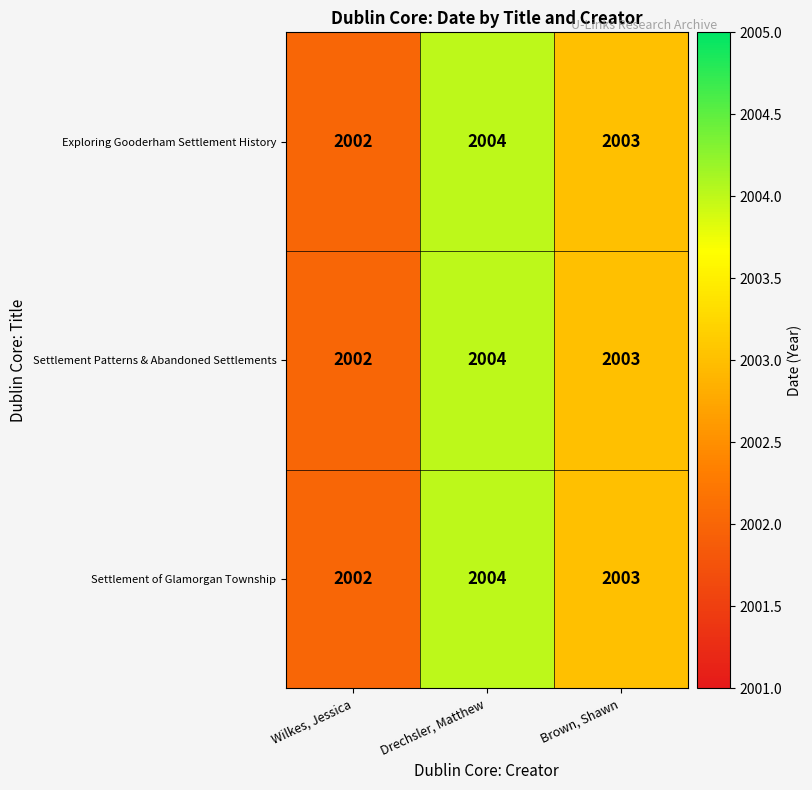

Reading left to right, what are all the values shown in this chart?

Exploring Gooderham Settlement History: 2002	2004	2003
Settlement Patterns & Abandoned Settlements: 2002	2004	2003
Settlement of Glamorgan Township: 2002	2004	2003